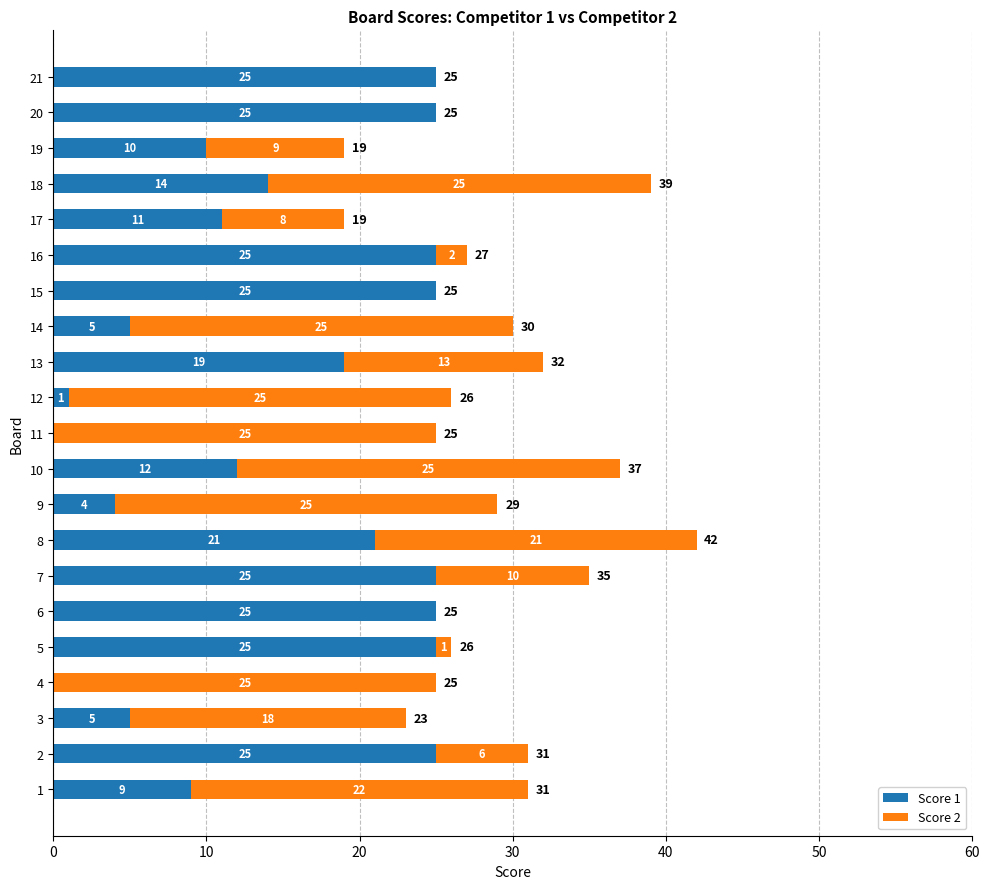

At which category is the sum across all series the highest?

8